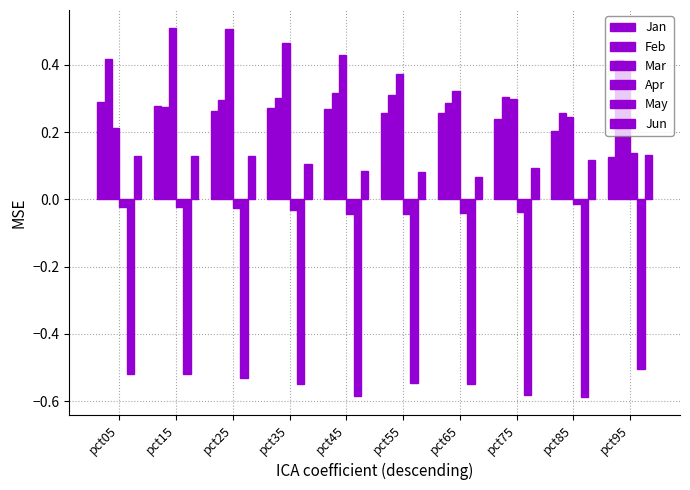

Are the bars horizontal?

No